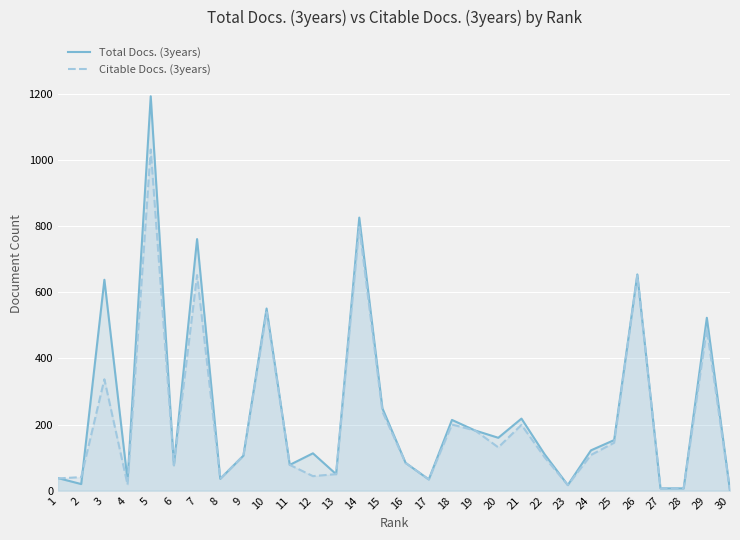

How many series are shown in this chart?

2